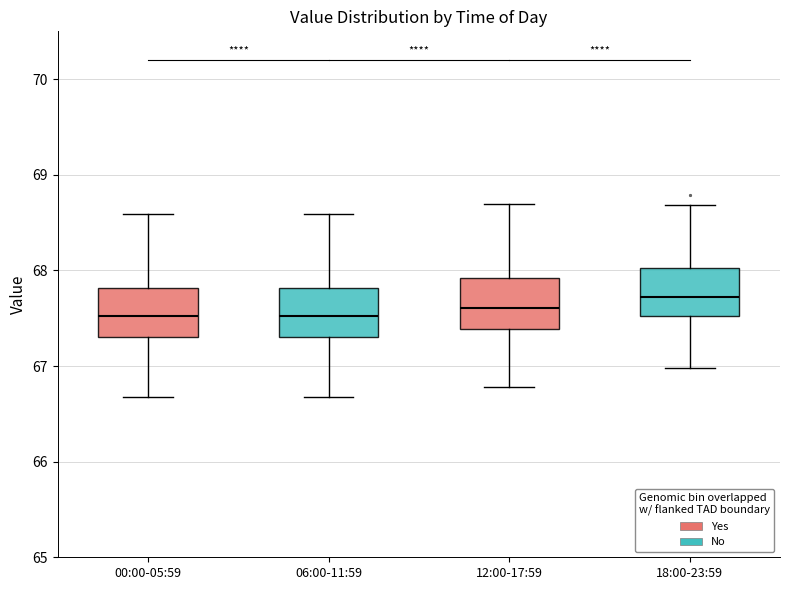

Reading left to right, read every box against the y-axis: the position of its median line, the range the box covers, and the ends of its whiskers. The values are not printed on the chart, so give them approximately, as read against the axis.

00:00-05:59: median 67.5, box 67.3 to 67.8, whiskers 66.7 to 68.6
06:00-11:59: median 67.5, box 67.3 to 67.8, whiskers 66.7 to 68.6
12:00-17:59: median 67.6, box 67.4 to 67.9, whiskers 66.8 to 68.7
18:00-23:59: median 67.7, box 67.5 to 68.0, whiskers 67.0 to 68.7